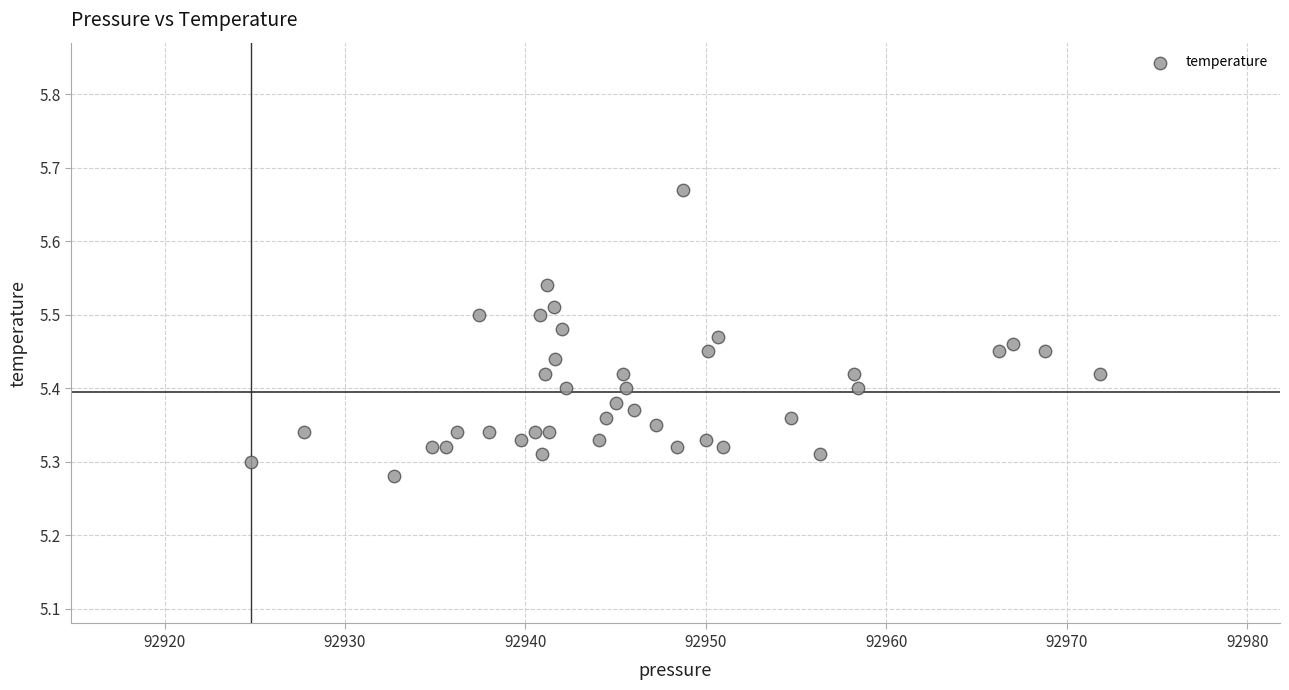

What is the range of Y values (max minus min)?

0.4